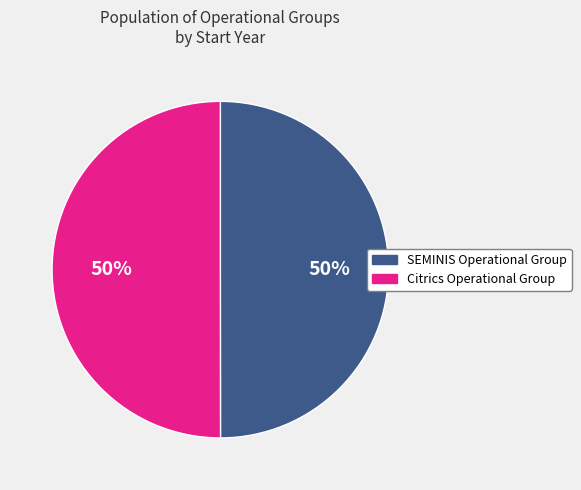

To the nearest percent, what is the combined percentage of Citrics Operational Group and SEMINIS Operational Group?

100%